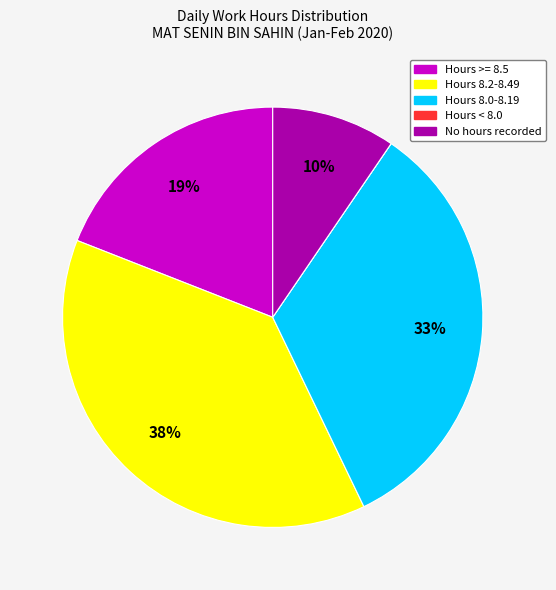

Is there any slice that represents more than half of the pie?

No